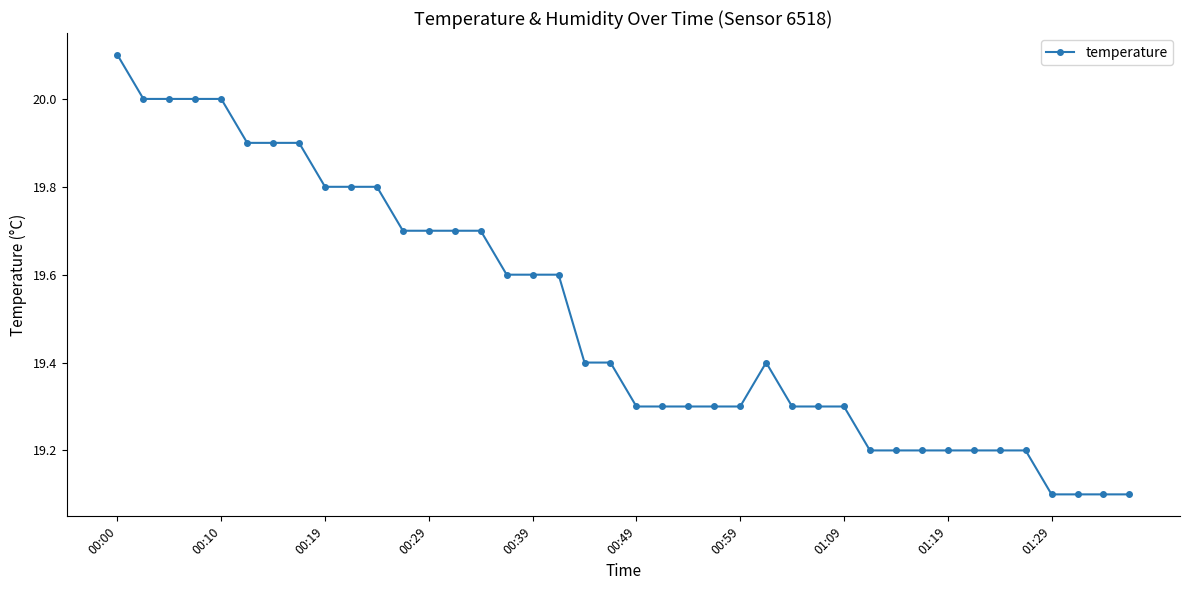

What is the maximum value shown in the chart?

20.1